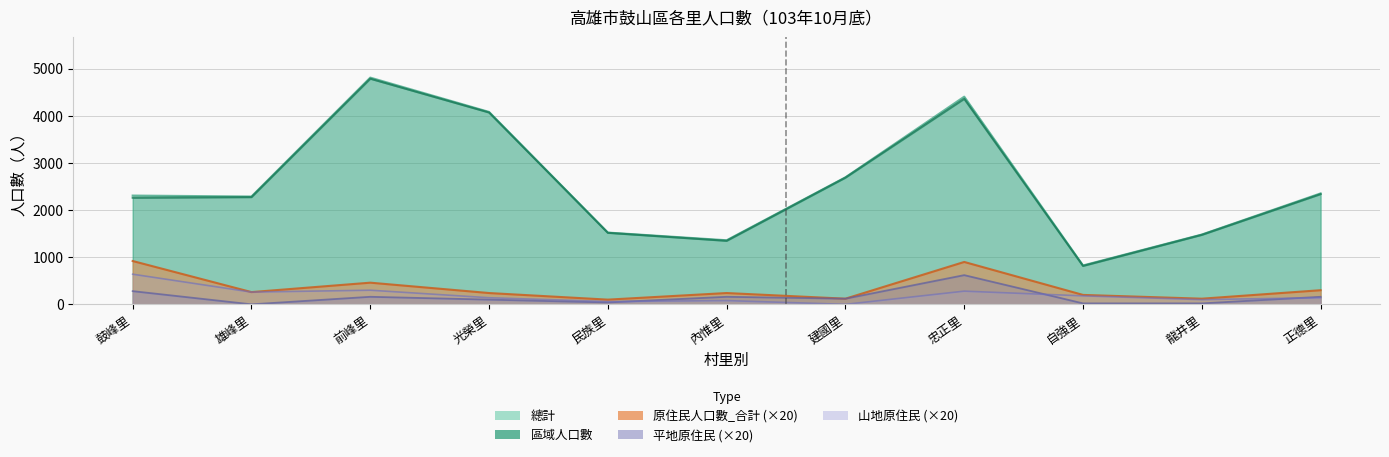

What is the label of the 10th point from the left?

龍井里